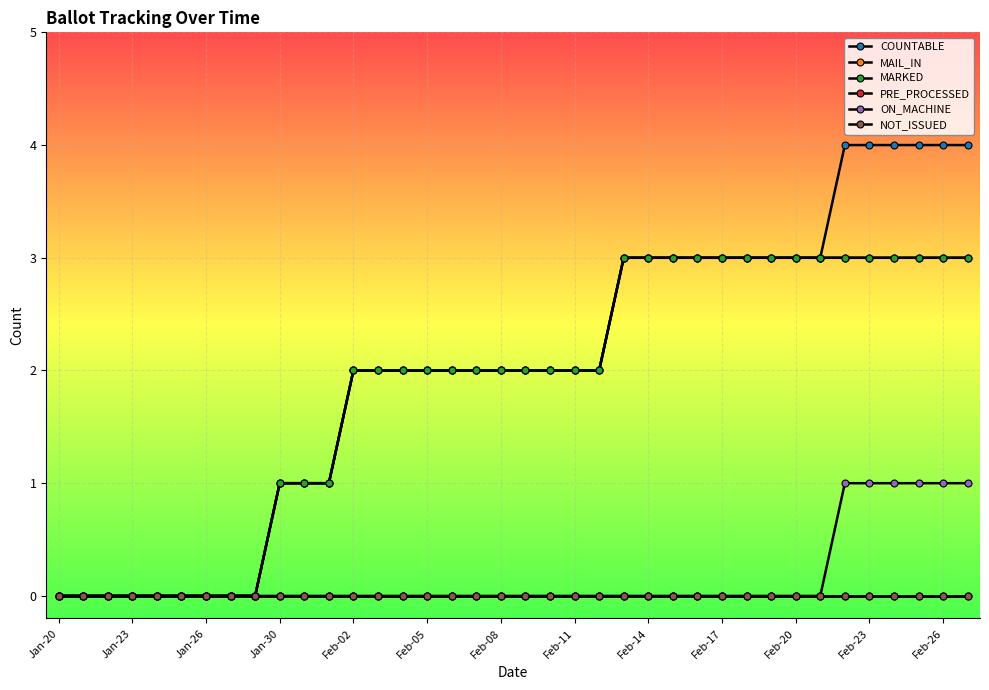

True or false: MAIL_IN and NOT_ISSUED intersect in this chart.

False